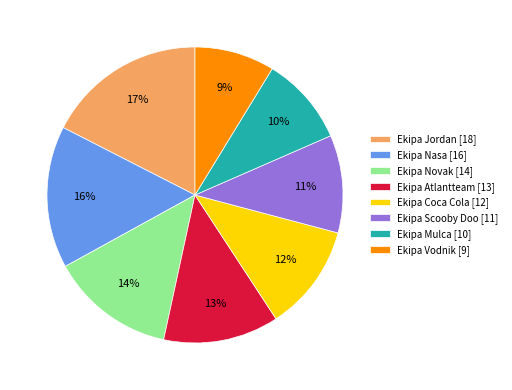

Count the number of slices in the pie.

8